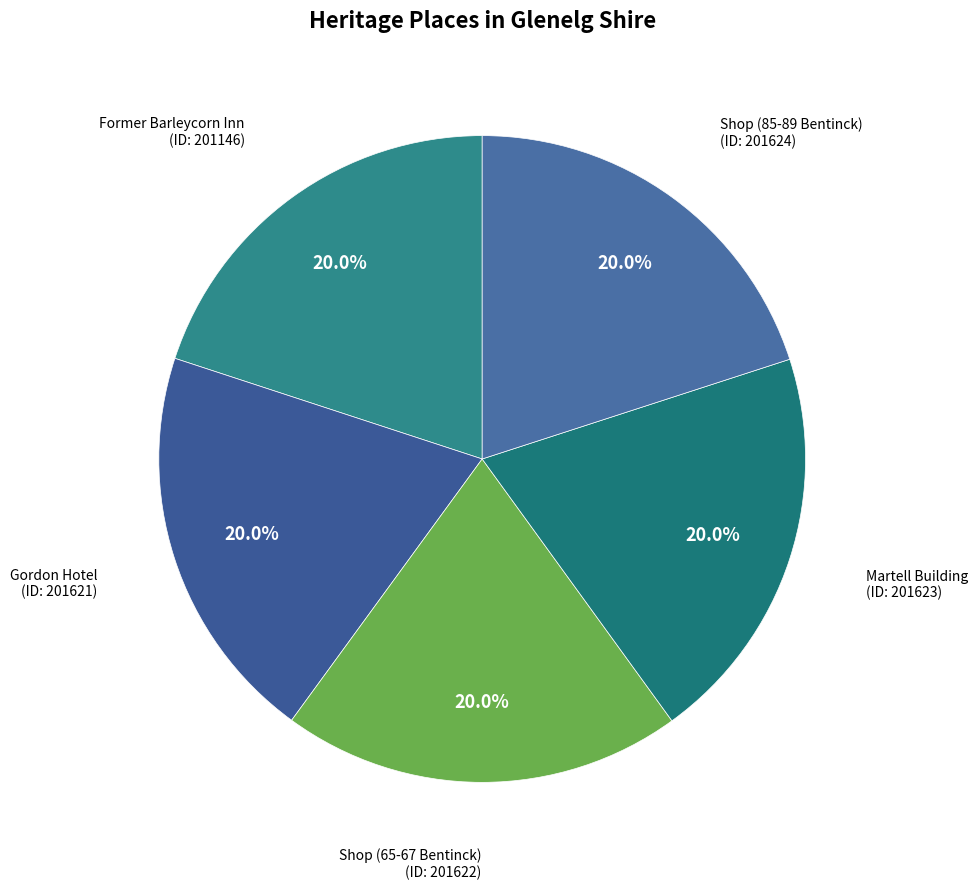

To the nearest percent, what is the combined percentage of Shop (85-89 Bentinck) and Shop (65-67 Bentinck)?

40%